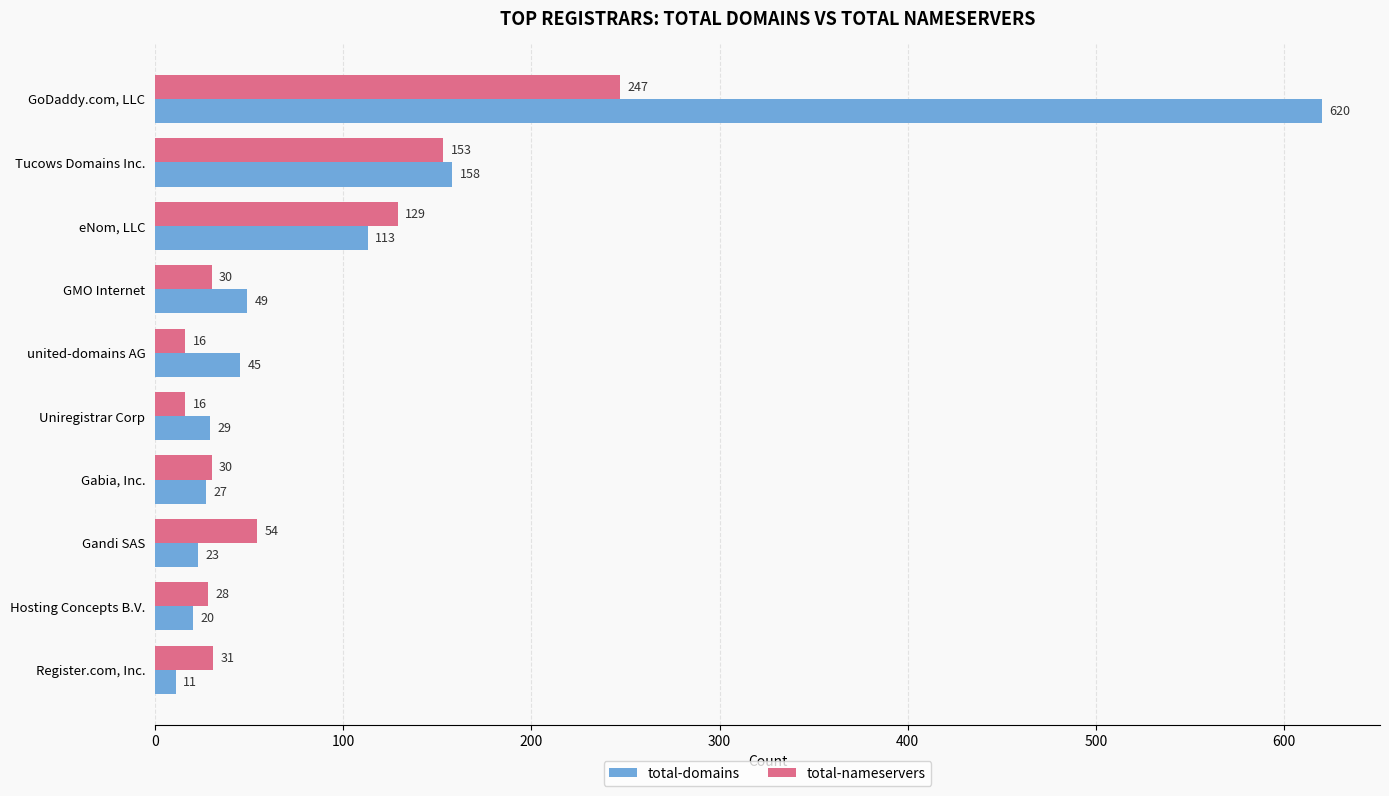

What is the lowest value of the total-domains series?

11